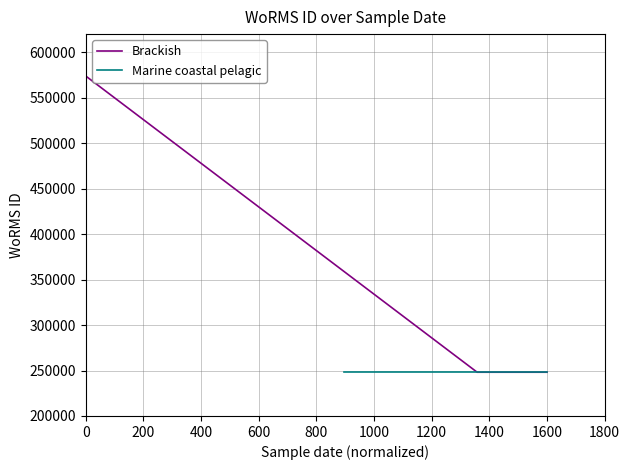

True or false: the data has more than 0 interior local peaks.

False